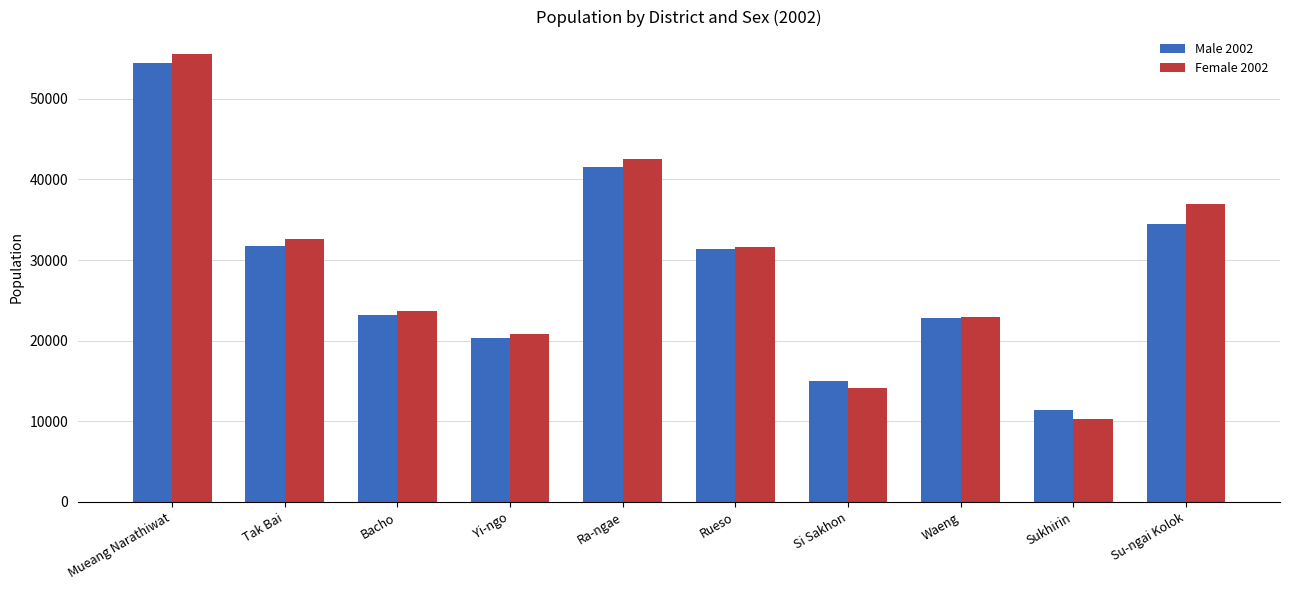

What is the value of the Female 2002 bar at the 1st from the left?

55574